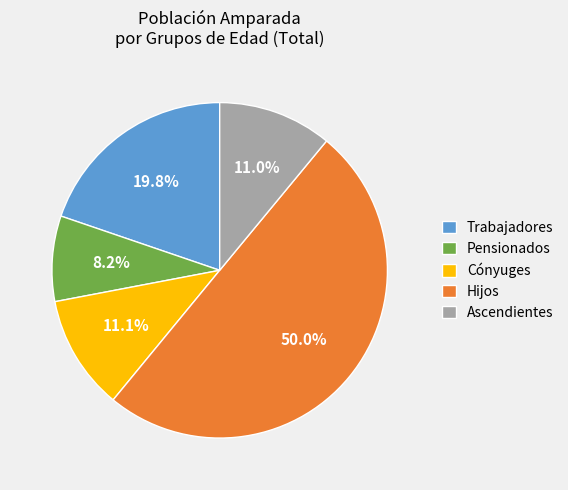

Approximately how many times larger is the value at Cónyuges compared to Hijos?

0.2